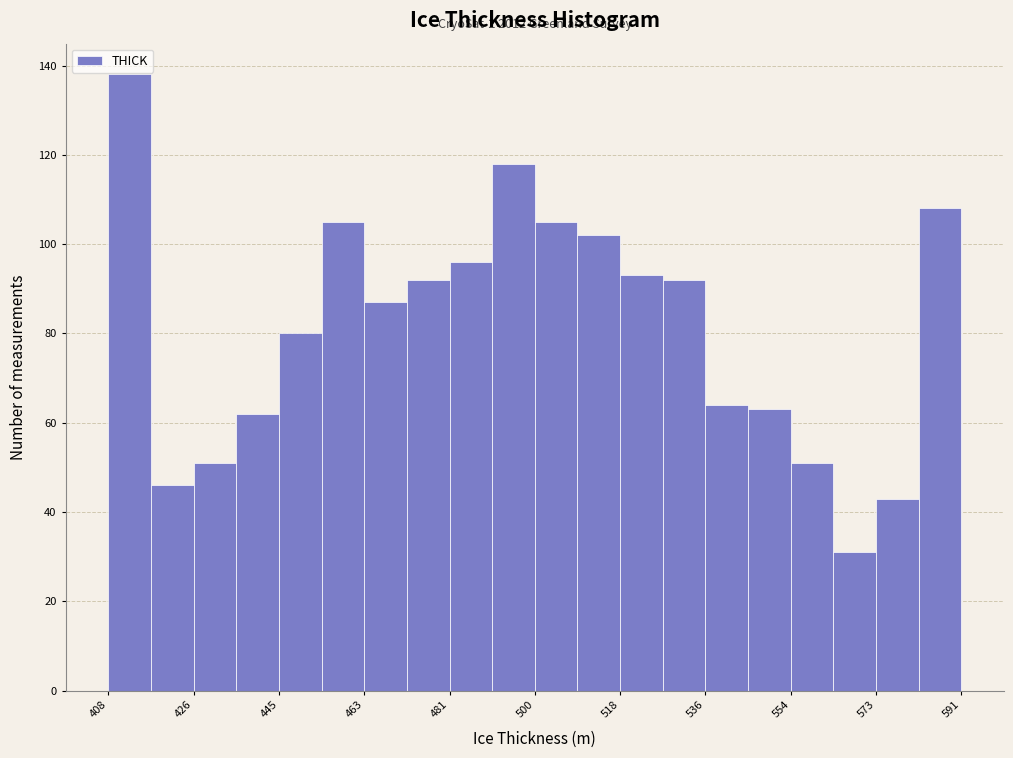

Over which range of the x-axis is the bar tallest?

408 to 418